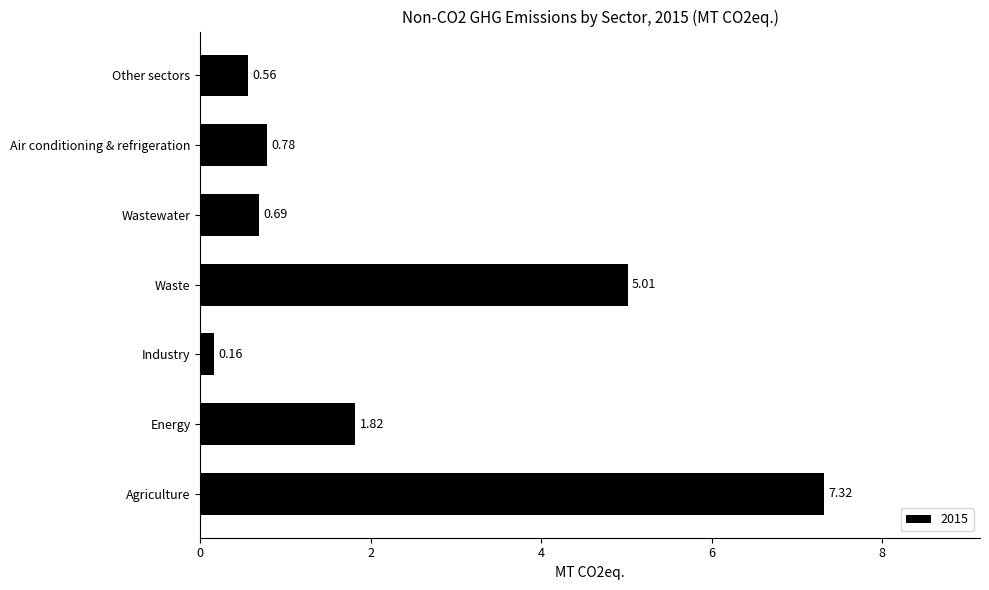

What is the change in value from Energy to Wastewater?

-1.1